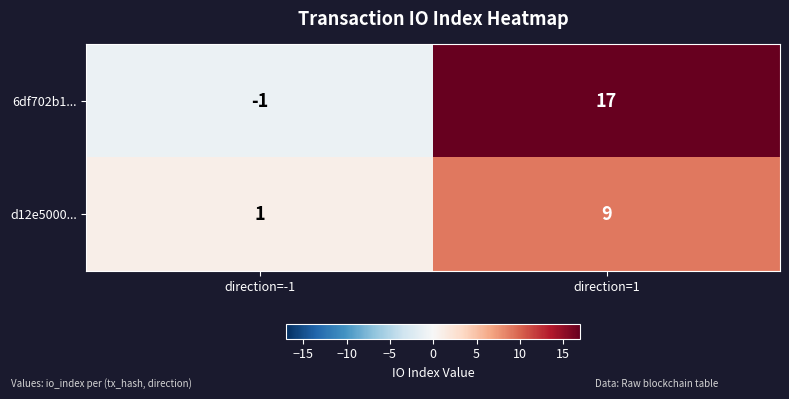

What is the spread (max minus min) of values at direction=-1?

2